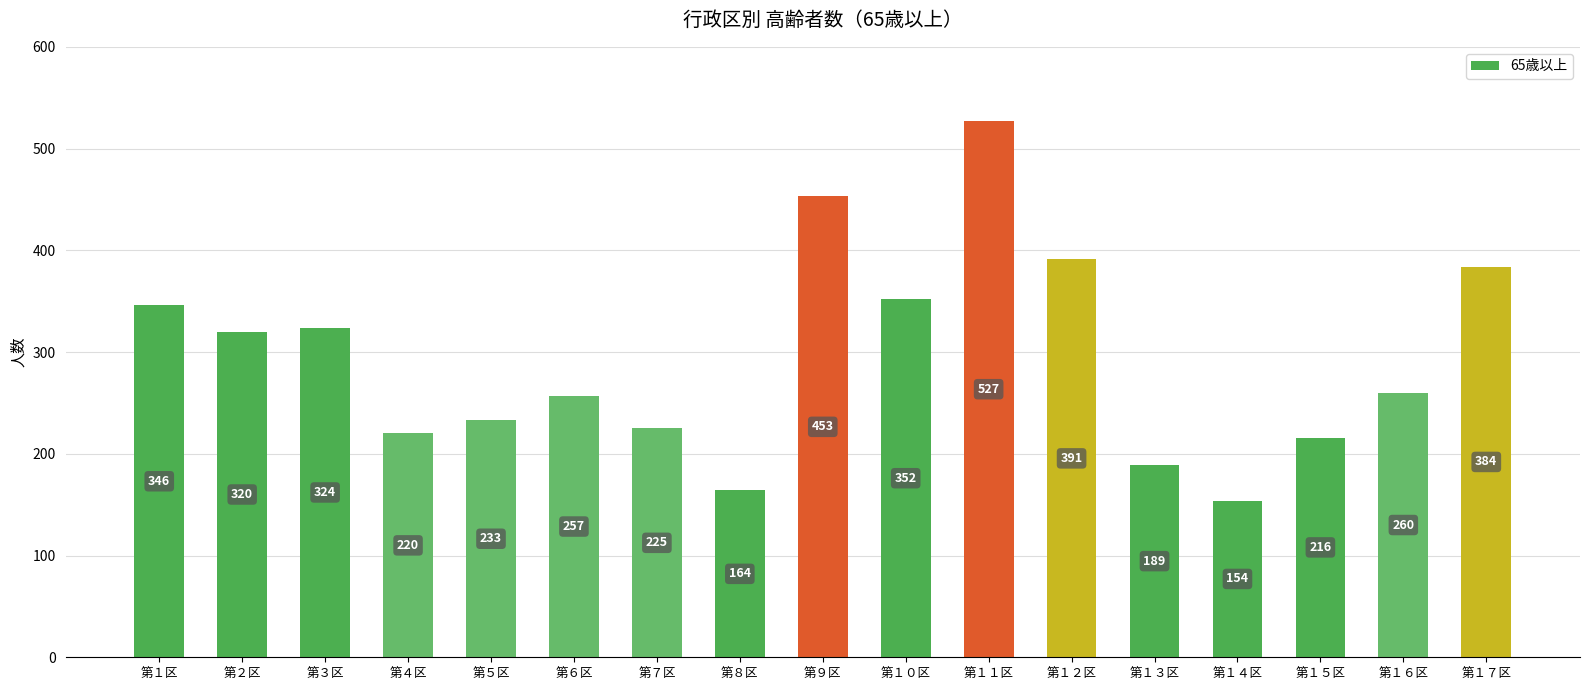

Where does the data first go above 260?

第１区